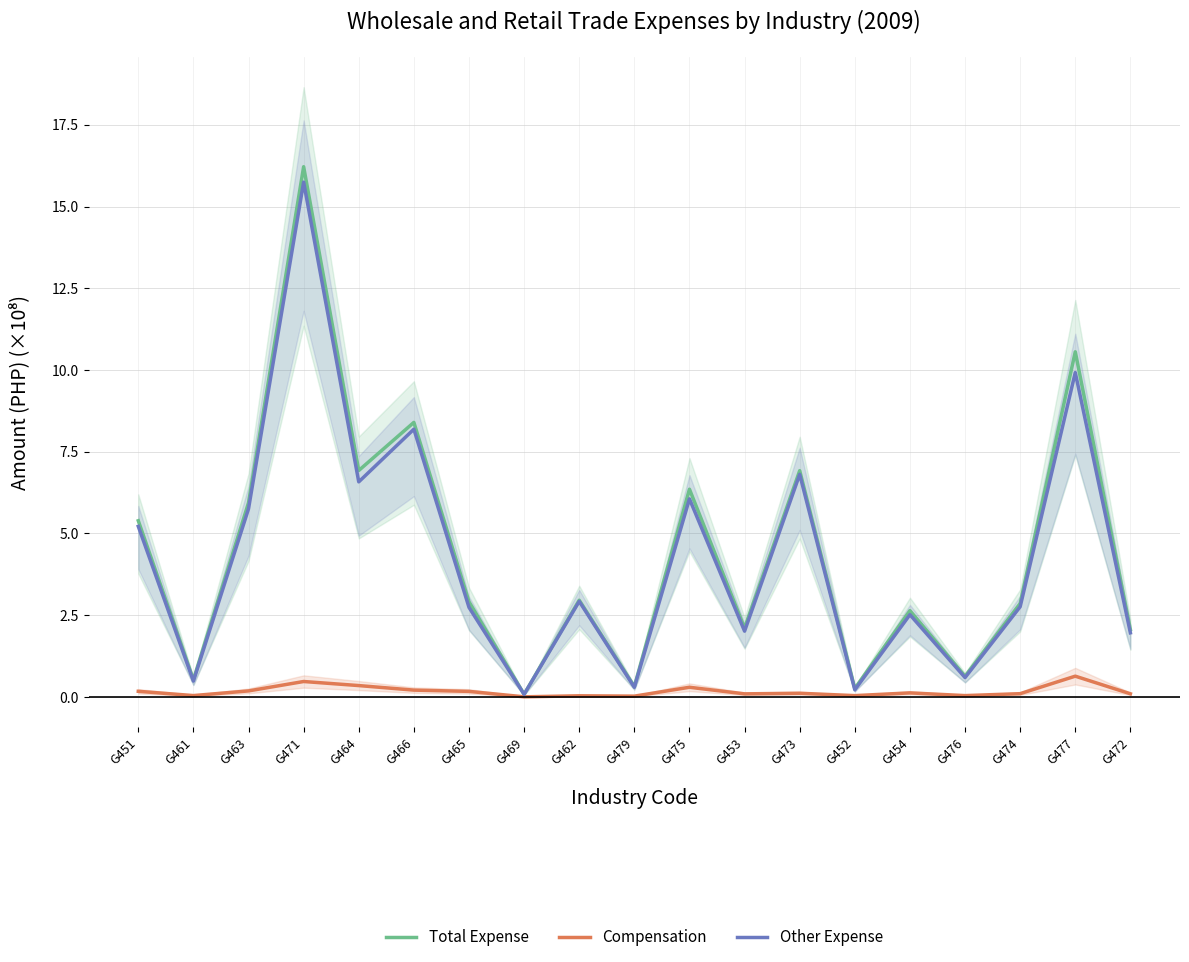

How many lines are shown in the chart?

3